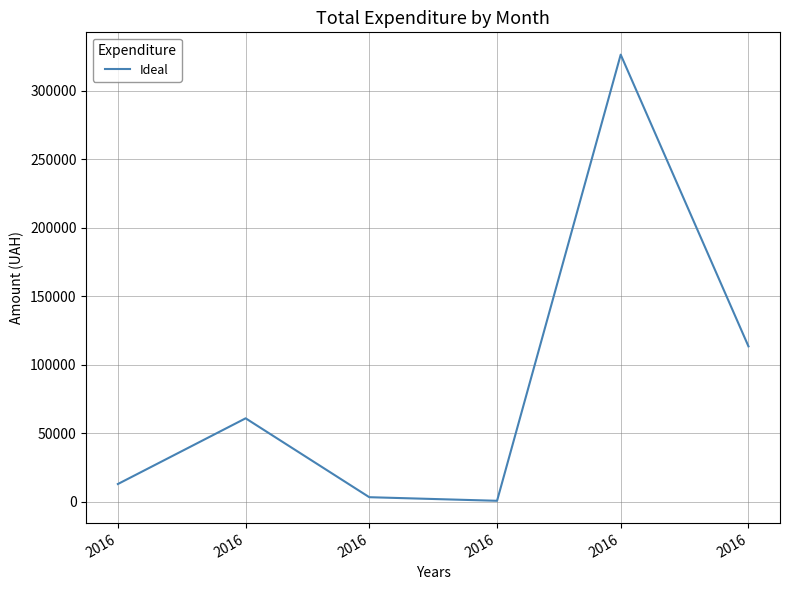

How many values exceed 60841?

3